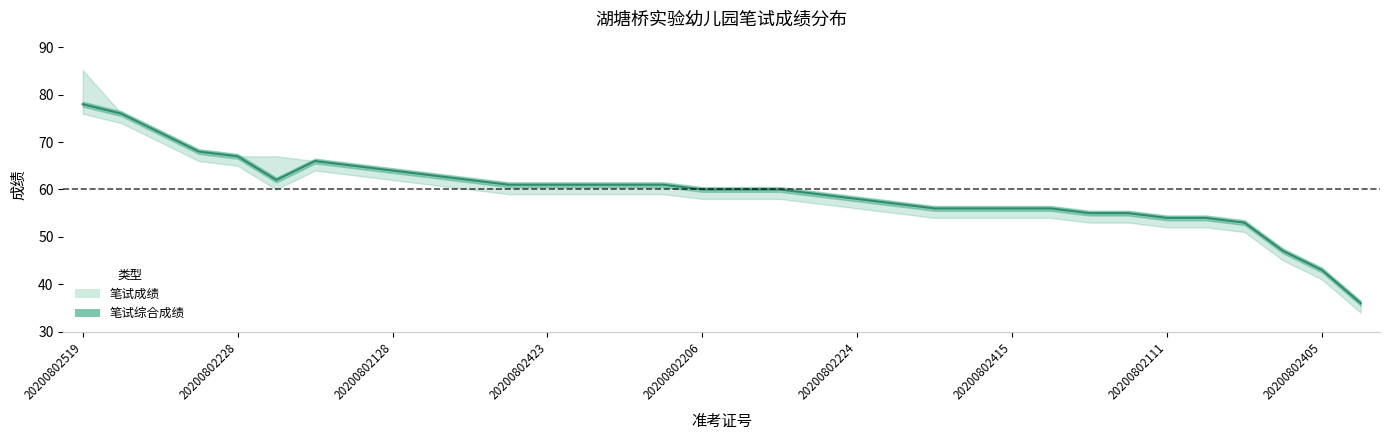

Approximately how many times larger is the value at 20200802405 compared to 20200802128?

0.7